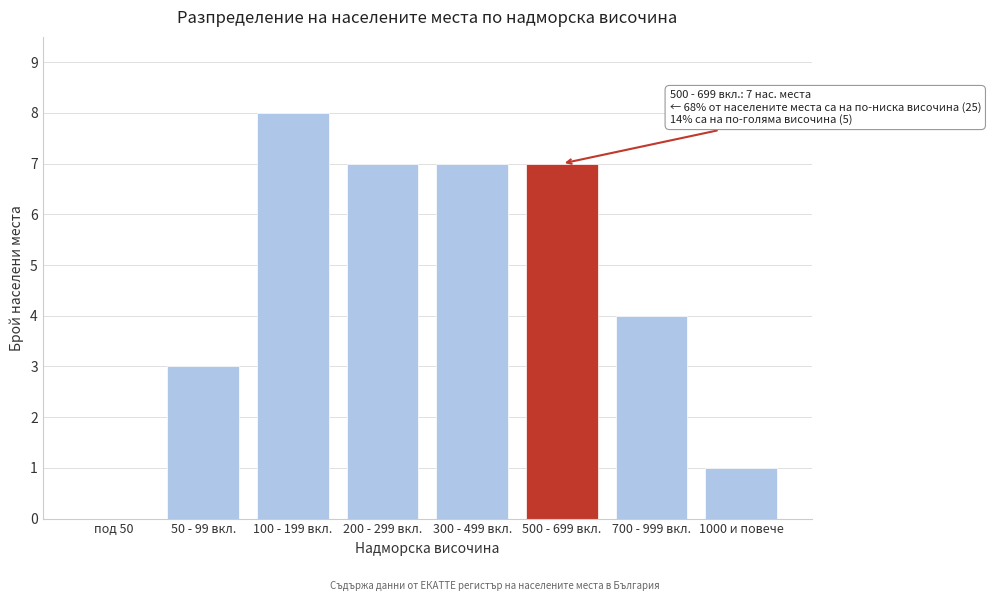

Reading left to right, list all the values displayed in this chart.

под 50=0	50 - 99 вкл.=3	100 - 199 вкл.=8	200 - 299 вкл.=7	300 - 499 вкл.=7	500 - 699 вкл.=7	700 - 999 вкл.=4	1000 и повече=1